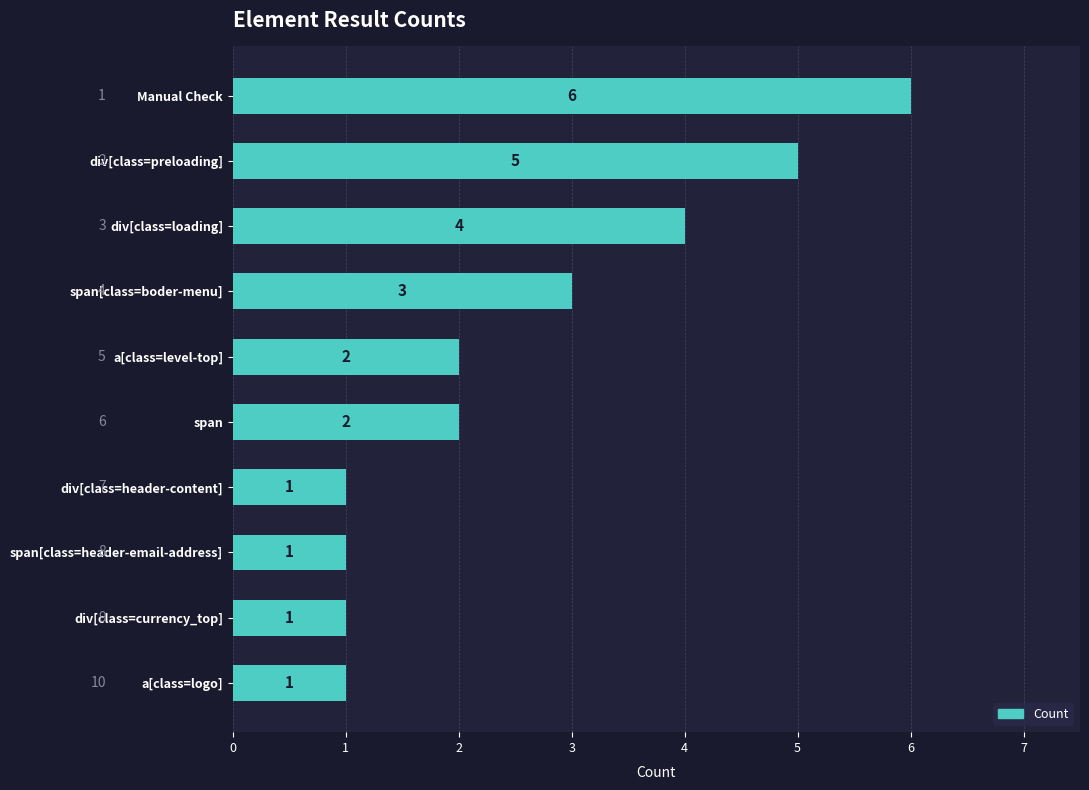

What is the smallest value displayed?

1